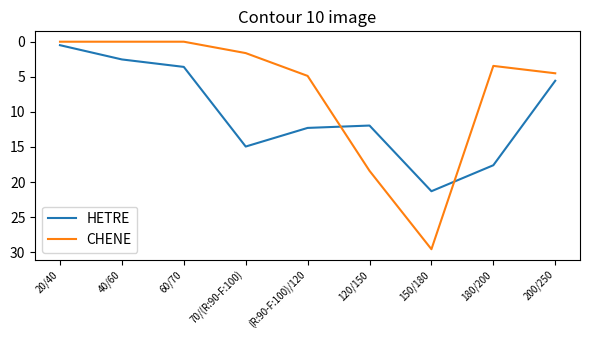

List the series in order of their overall mean, highest first.

HETRE, CHENE